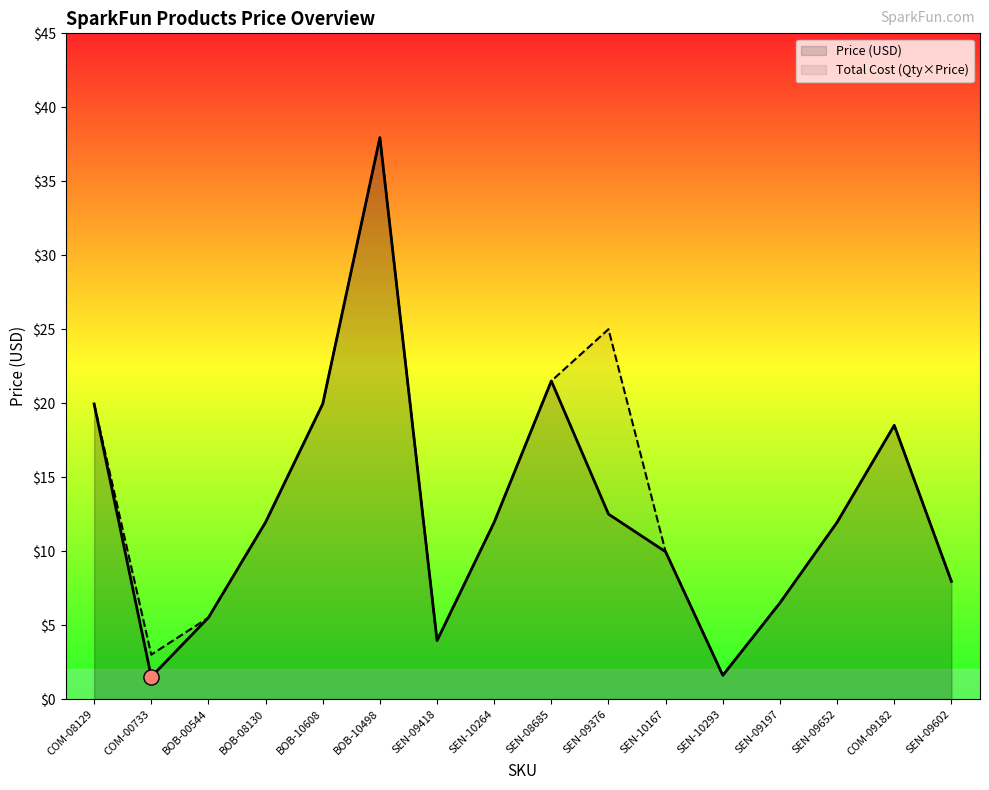

Which series has the largest Y range (max minus min)?

Price (USD)